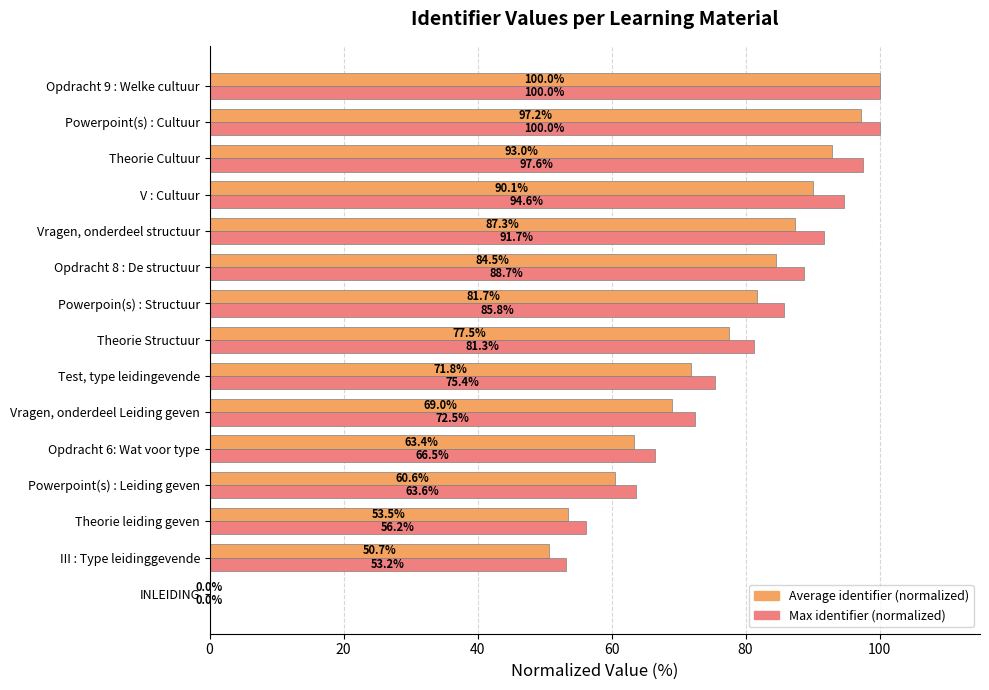

What is the highest value of the Max identifier (normalized) series?

100.0